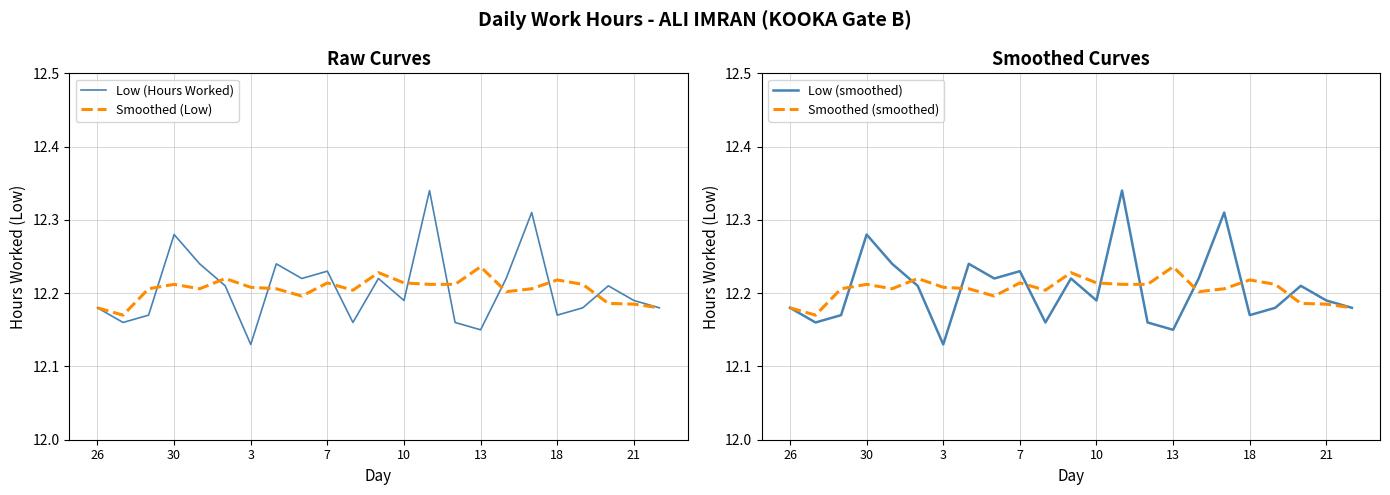

At which label is Low (Hours Worked) closest to 12?

3